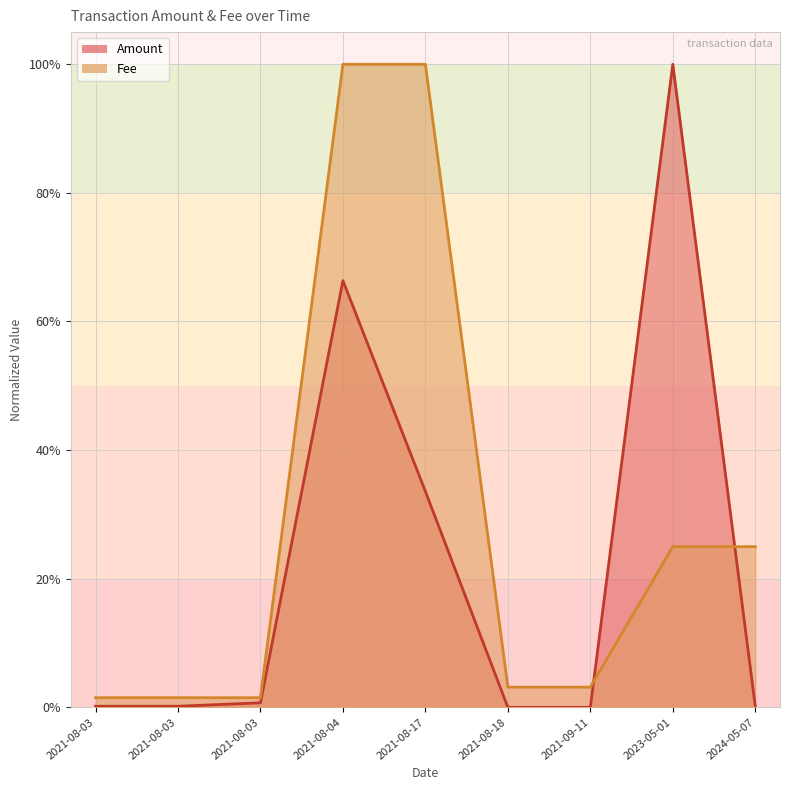

At how many categories does at least one series exceed 0?

9